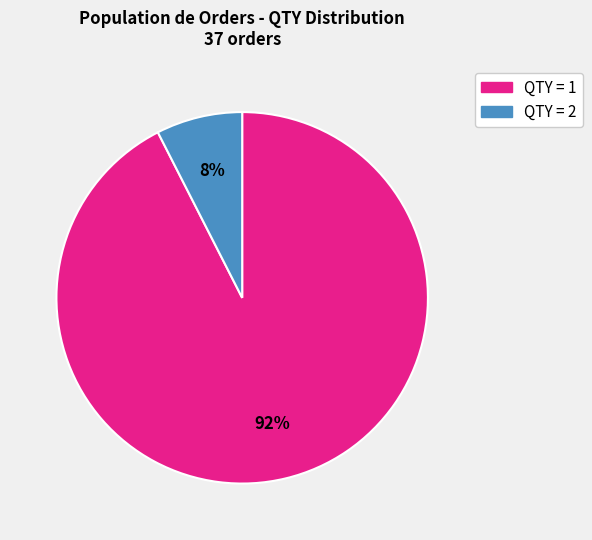

To the nearest percent, what is the average slice percentage?

50%